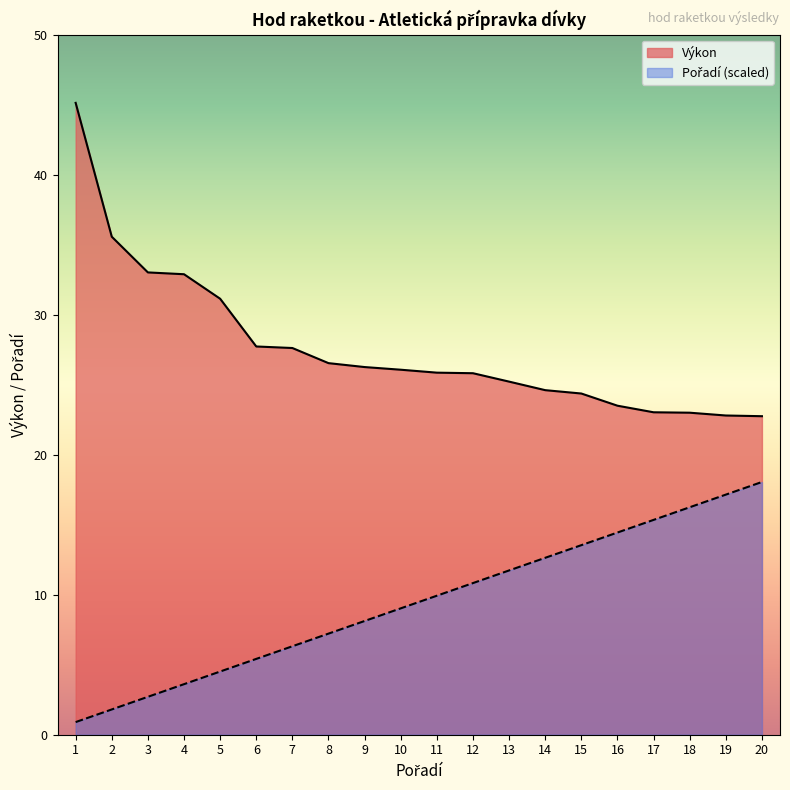

What is the difference between the Výkon values at 19 and 10?

3.3